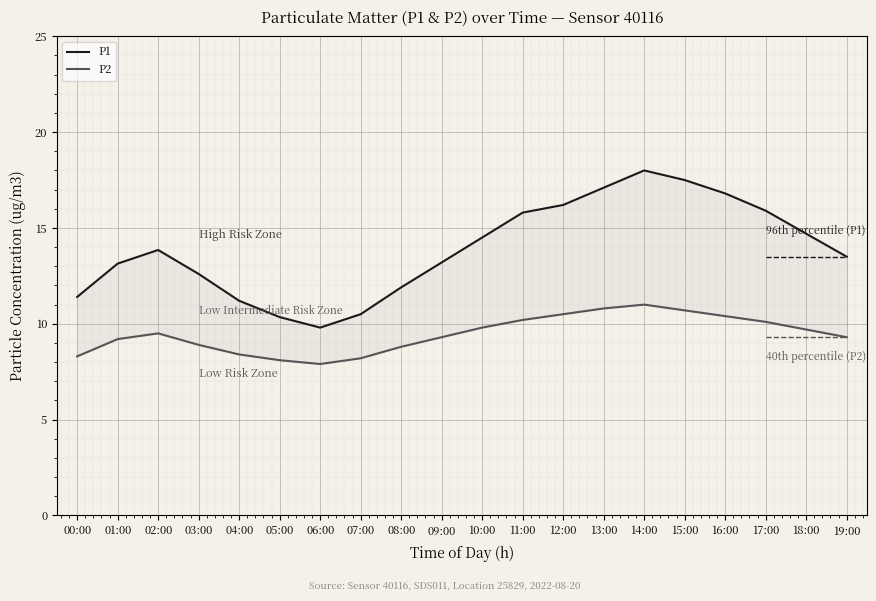

Is the value of P2 at 18:00 greater than the value of P1 at 15:00?

No